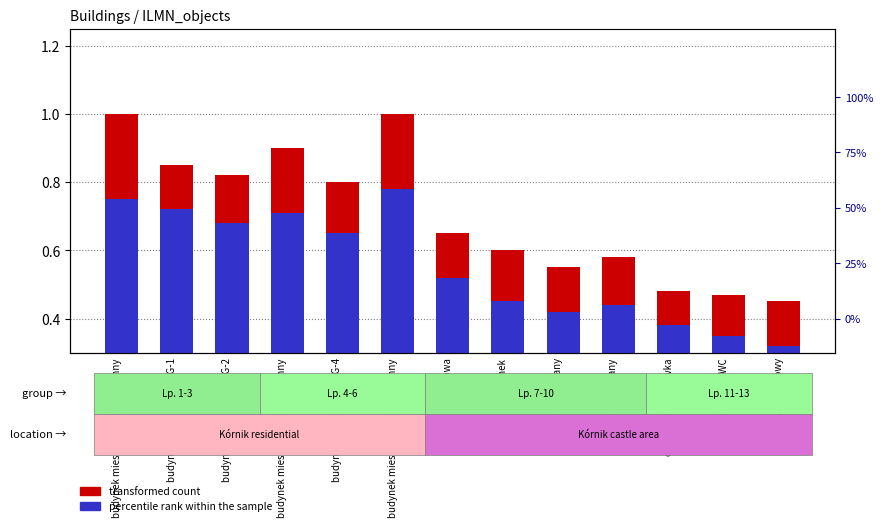

What is the value of the transformed count bar at the 2nd from the left?

0.8